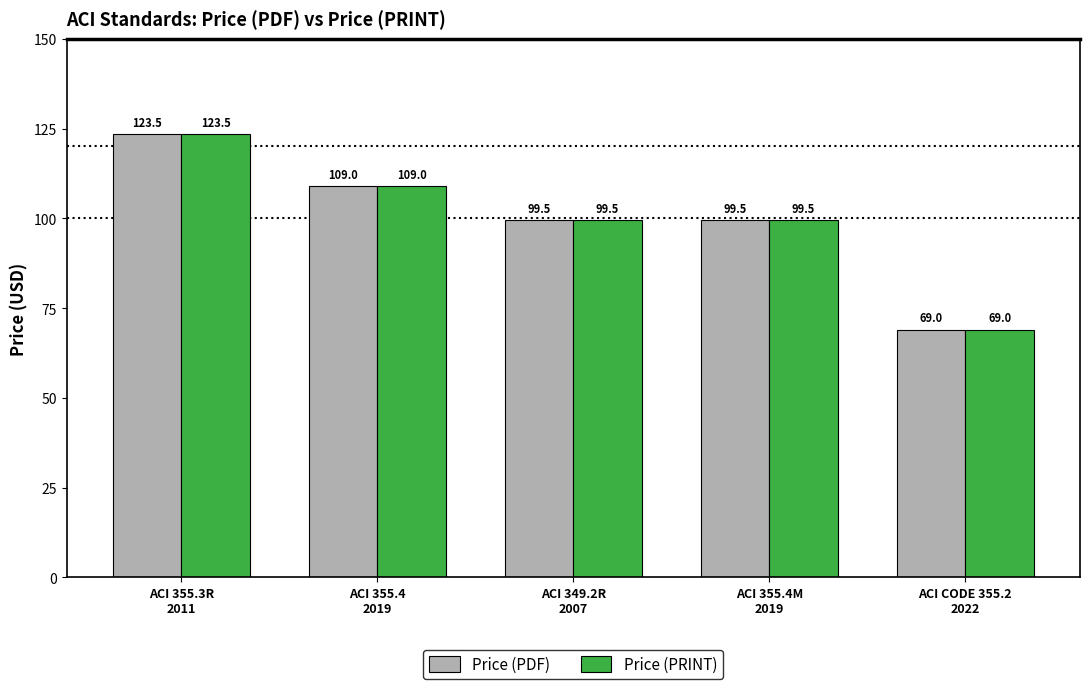

How many values in the Price (PDF) series are below 99?

1